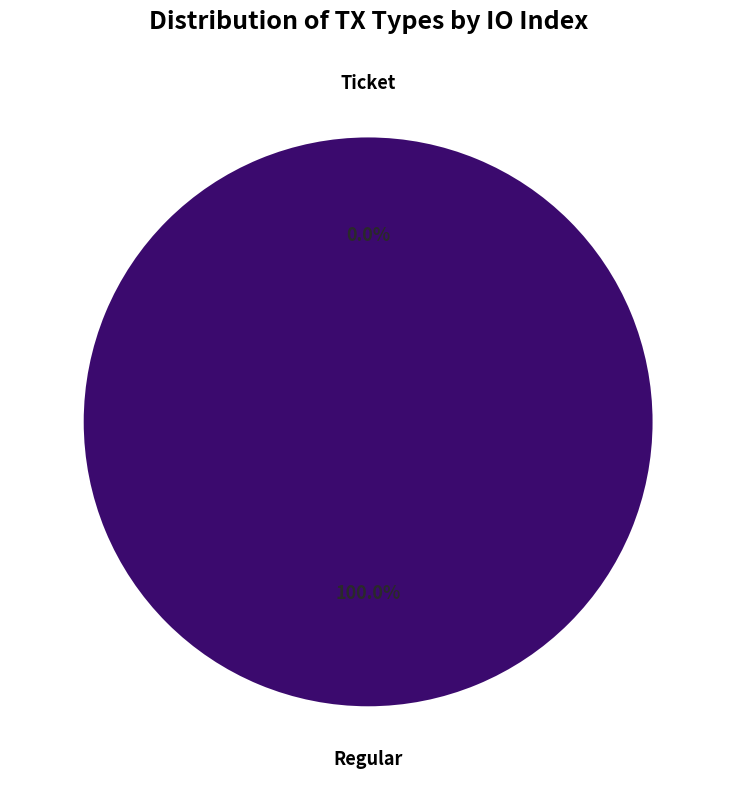

Which category accounts for the majority?

Regular (io_index=11)